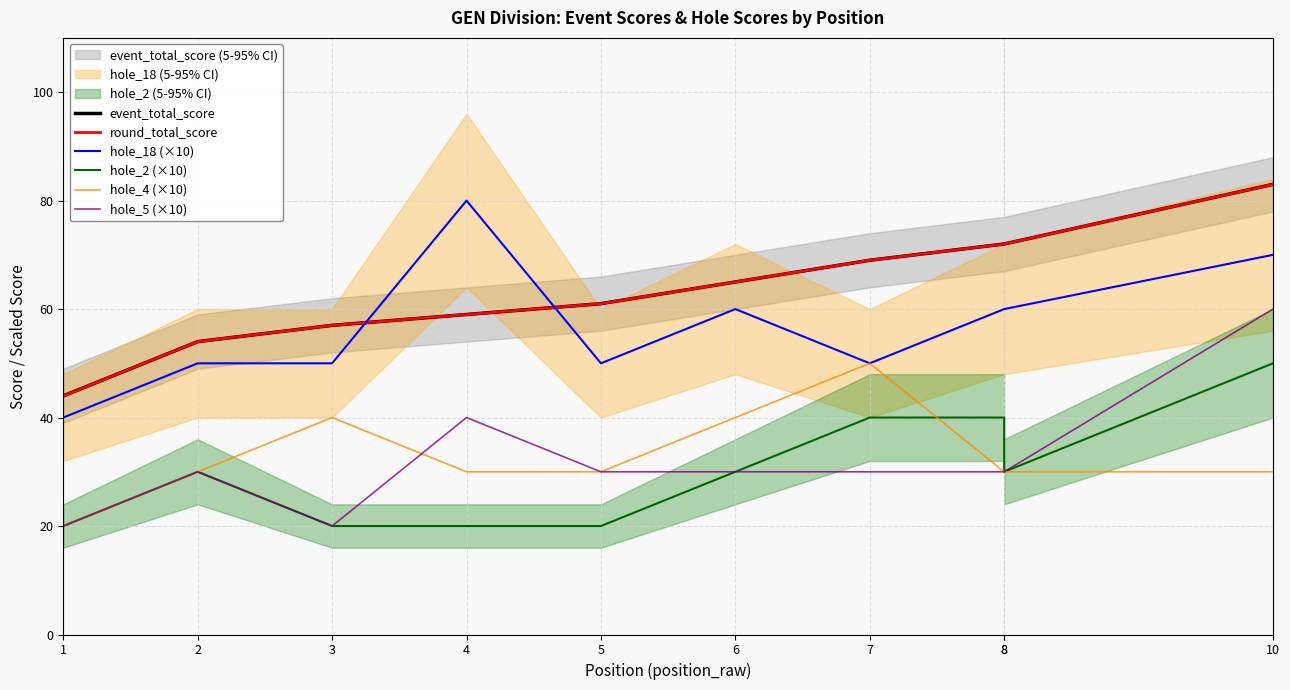

What is the sum of all hole_2 (×10) values?

300